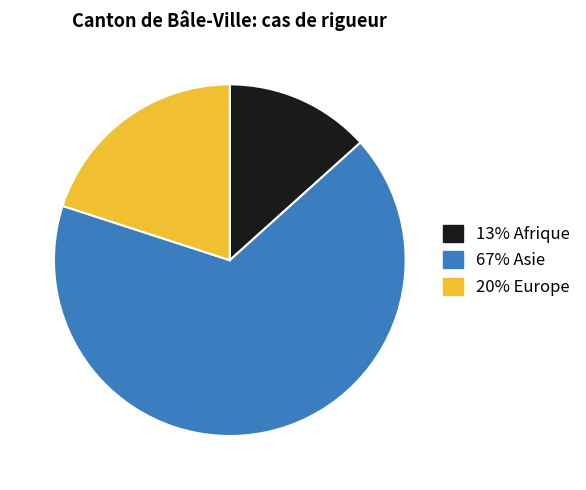

Does any single category account for the majority?

Yes